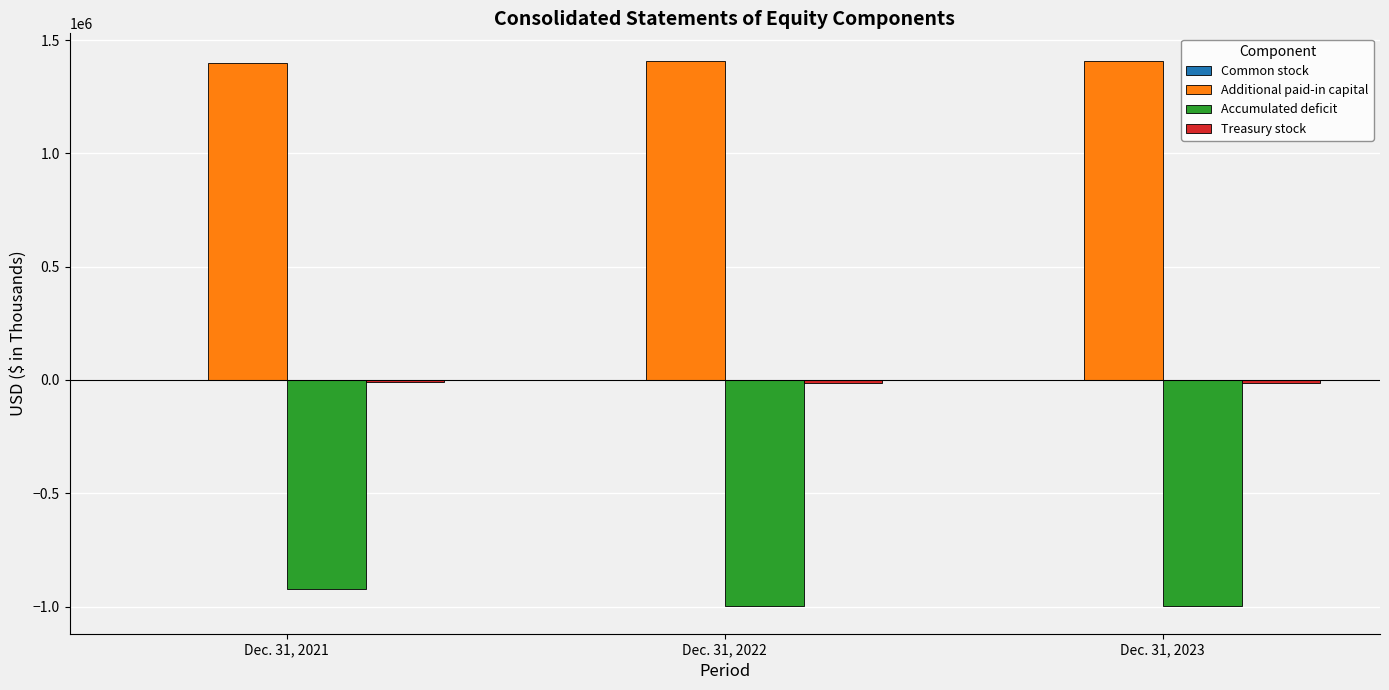

What is the maximum value for Accumulated deficit?

-921399